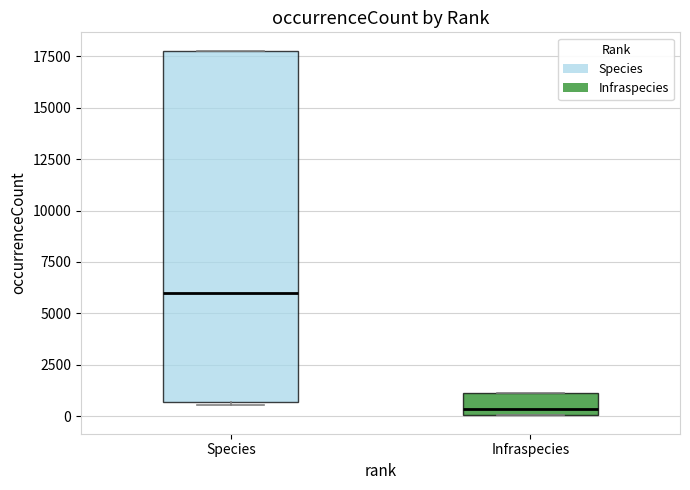

Where does the median line of the box for Species sit on the y-axis? The values are not printed on the chart, so give them approximately, as read against the axis.

6000